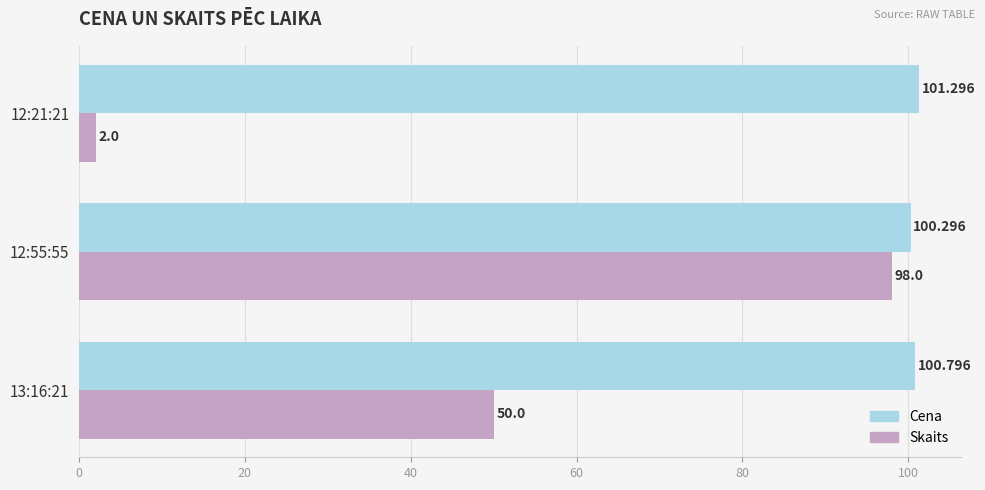

What is the sum of all Skaits values?

150.0